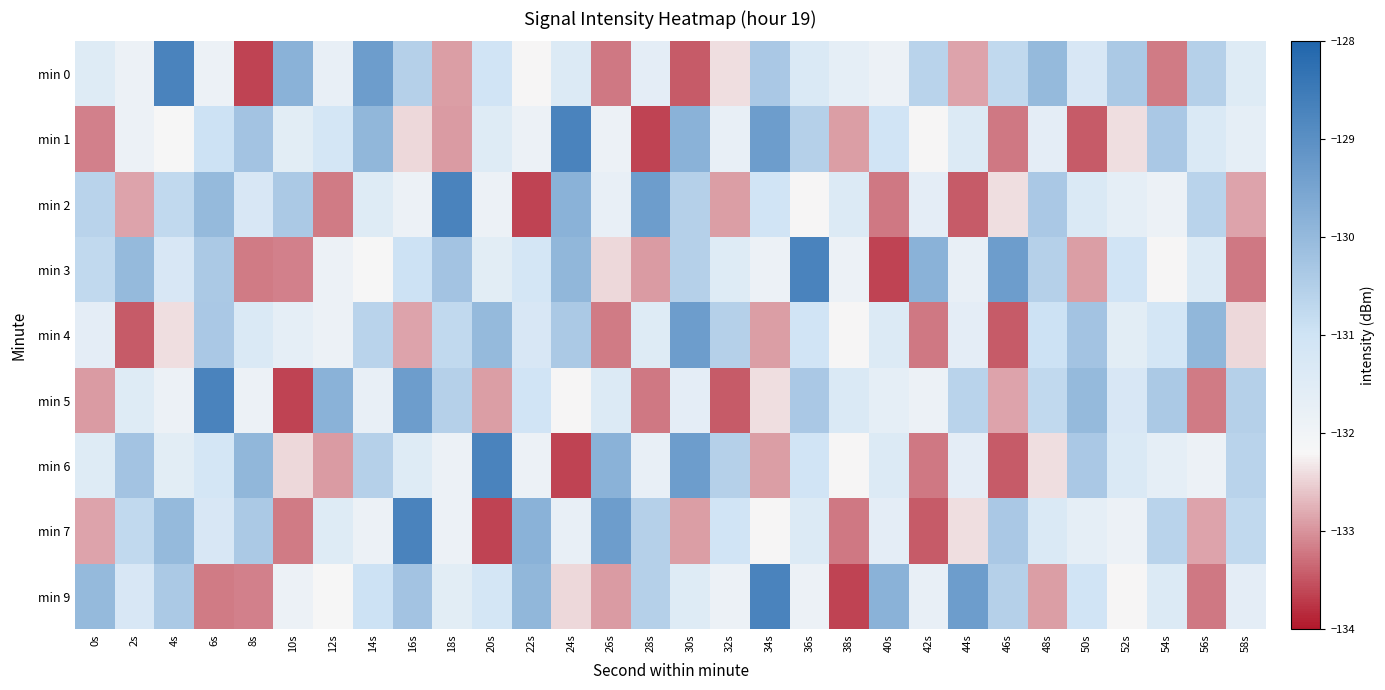

Reading left to right, list all the values displayed in this chart.

min 0: 0s=-131.4	2s=-131.9	4s=-128.7	6s=-131.9	8s=-133.6	10s=-129.8	12s=-131.7	14s=-129.3	16s=-130.6	18s=-132.9	20s=-131.1	22s=-132.2	24s=-131.4	26s=-133.2	28s=-131.6	30s=-133.5	32s=-132.4	34s=-130.4	36s=-131.3	38s=-131.7	40s=-131.9	42s=-130.6	44s=-132.9	46s=-130.8	48s=-130.0	50s=-131.2	52s=-130.4	54s=-133.2	56s=-130.6	58s=-131.4
min 1: 0s=-133.2	2s=-131.9	4s=-132.2	6s=-131.0	8s=-130.2	10s=-131.6	12s=-131.1	14s=-129.9	16s=-132.4	18s=-132.9	20s=-131.4	22s=-131.9	24s=-128.7	26s=-131.9	28s=-133.6	30s=-129.8	32s=-131.7	34s=-129.3	36s=-130.6	38s=-132.9	40s=-131.1	42s=-132.2	44s=-131.4	46s=-133.2	48s=-131.6	50s=-133.5	52s=-132.4	54s=-130.4	56s=-131.3	58s=-131.7
min 2: 0s=-130.6	2s=-132.9	4s=-130.8	6s=-130.0	8s=-131.2	10s=-130.4	12s=-133.2	14s=-131.4	16s=-131.9	18s=-128.7	20s=-131.9	22s=-133.6	24s=-129.8	26s=-131.7	28s=-129.3	30s=-130.6	32s=-132.9	34s=-131.1	36s=-132.2	38s=-131.4	40s=-133.2	42s=-131.6	44s=-133.5	46s=-132.4	48s=-130.4	50s=-131.3	52s=-131.7	54s=-131.9	56s=-130.6	58s=-132.9
min 3: 0s=-130.8	2s=-130.0	4s=-131.2	6s=-130.4	8s=-133.2	10s=-133.2	12s=-131.9	14s=-132.2	16s=-131.0	18s=-130.2	20s=-131.6	22s=-131.1	24s=-129.9	26s=-132.4	28s=-132.9	30s=-130.6	32s=-131.4	34s=-131.9	36s=-128.7	38s=-131.9	40s=-133.6	42s=-129.8	44s=-131.7	46s=-129.3	48s=-130.6	50s=-132.9	52s=-131.1	54s=-132.2	56s=-131.4	58s=-133.2
min 4: 0s=-131.6	2s=-133.5	4s=-132.4	6s=-130.4	8s=-131.3	10s=-131.7	12s=-131.9	14s=-130.6	16s=-132.9	18s=-130.8	20s=-130.0	22s=-131.2	24s=-130.4	26s=-133.2	28s=-131.4	30s=-129.3	32s=-130.6	34s=-132.9	36s=-131.1	38s=-132.2	40s=-131.4	42s=-133.2	44s=-131.6	46s=-133.5	48s=-131.0	50s=-130.2	52s=-131.6	54s=-131.1	56s=-129.9	58s=-132.4
min 5: 0s=-132.9	2s=-131.4	4s=-131.9	6s=-128.7	8s=-131.9	10s=-133.6	12s=-129.8	14s=-131.7	16s=-129.3	18s=-130.6	20s=-132.9	22s=-131.1	24s=-132.2	26s=-131.4	28s=-133.2	30s=-131.6	32s=-133.5	34s=-132.4	36s=-130.4	38s=-131.3	40s=-131.7	42s=-131.9	44s=-130.6	46s=-132.9	48s=-130.8	50s=-130.0	52s=-131.2	54s=-130.4	56s=-133.2	58s=-130.6
min 6: 0s=-131.4	2s=-130.2	4s=-131.6	6s=-131.1	8s=-129.9	10s=-132.4	12s=-132.9	14s=-130.6	16s=-131.4	18s=-131.9	20s=-128.7	22s=-131.9	24s=-133.6	26s=-129.8	28s=-131.7	30s=-129.3	32s=-130.6	34s=-132.9	36s=-131.1	38s=-132.2	40s=-131.4	42s=-133.2	44s=-131.6	46s=-133.5	48s=-132.4	50s=-130.4	52s=-131.3	54s=-131.7	56s=-131.9	58s=-130.6
min 7: 0s=-132.9	2s=-130.8	4s=-130.0	6s=-131.2	8s=-130.4	10s=-133.2	12s=-131.4	14s=-131.9	16s=-128.7	18s=-131.9	20s=-133.6	22s=-129.8	24s=-131.7	26s=-129.3	28s=-130.6	30s=-132.9	32s=-131.1	34s=-132.2	36s=-131.4	38s=-133.2	40s=-131.6	42s=-133.5	44s=-132.4	46s=-130.4	48s=-131.3	50s=-131.7	52s=-131.9	54s=-130.6	56s=-132.9	58s=-130.8
min 9: 0s=-130.0	2s=-131.2	4s=-130.4	6s=-133.2	8s=-133.2	10s=-131.9	12s=-132.2	14s=-131.0	16s=-130.2	18s=-131.6	20s=-131.1	22s=-129.9	24s=-132.4	26s=-132.9	28s=-130.6	30s=-131.4	32s=-131.9	34s=-128.7	36s=-131.9	38s=-133.6	40s=-129.8	42s=-131.7	44s=-129.3	46s=-130.6	48s=-132.9	50s=-131.1	52s=-132.2	54s=-131.4	56s=-133.2	58s=-131.6